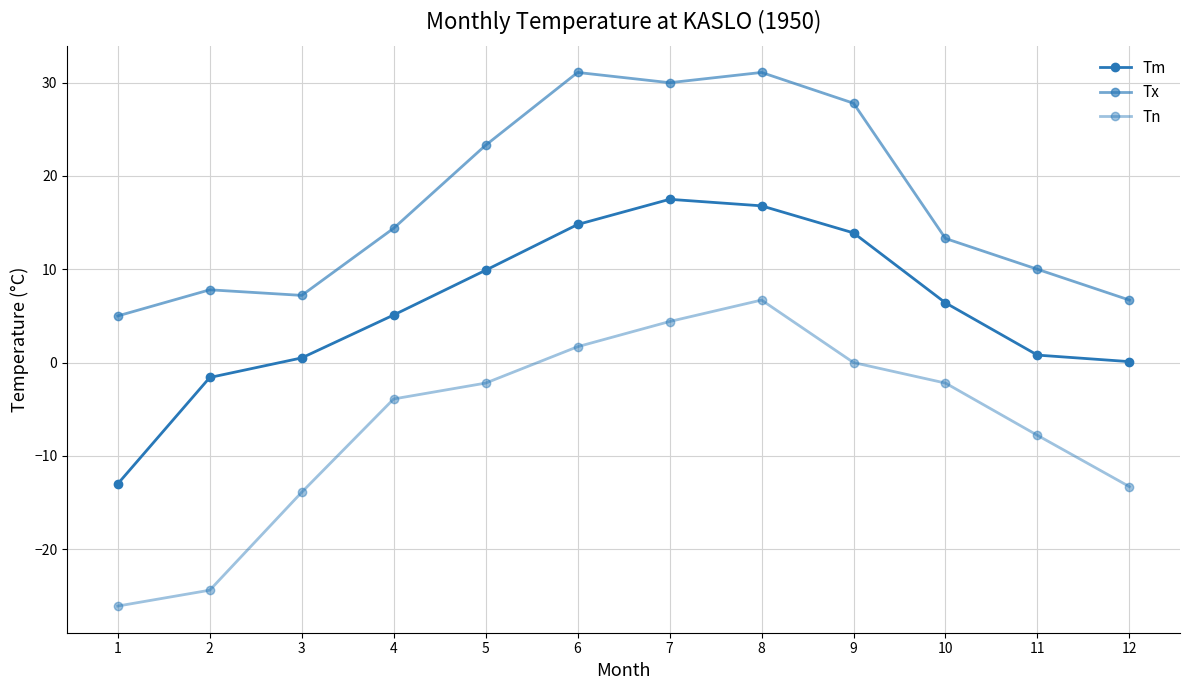

Does the chart have visible grid lines?

Yes